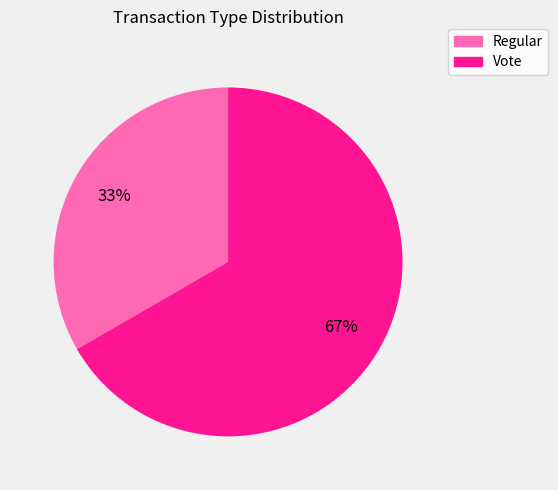

How many slices are in this pie chart?

2